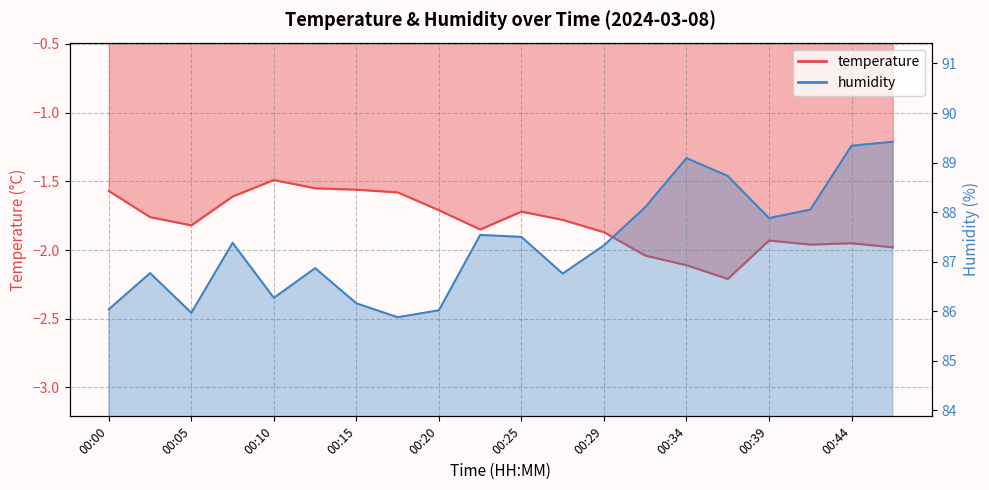

Reading right to left, transcribe all the data shown in this chart.

temperature: -2.0	-1.9	-2.0	-1.9	-2.2	-2.1	-2.0	-1.9	-1.8	-1.7	-1.9	-1.7	-1.6	-1.6	-1.6	-1.5	-1.6	-1.8	-1.8	-1.6
humidity: 89.4	89.3	88.0	87.9	88.7	89.1	88.1	87.3	86.8	87.5	87.5	86.0	85.9	86.2	86.9	86.3	87.4	86.0	86.8	86.0